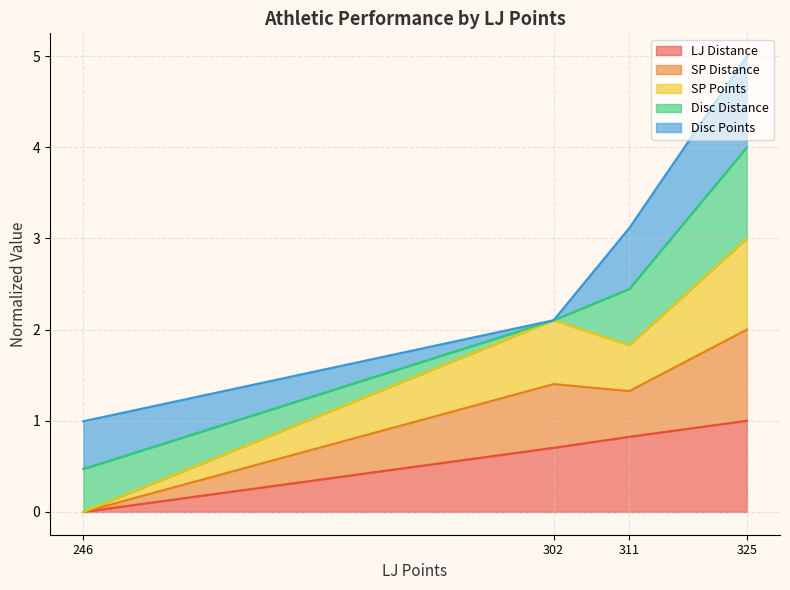

Between 246 and 325, which is larger?

325